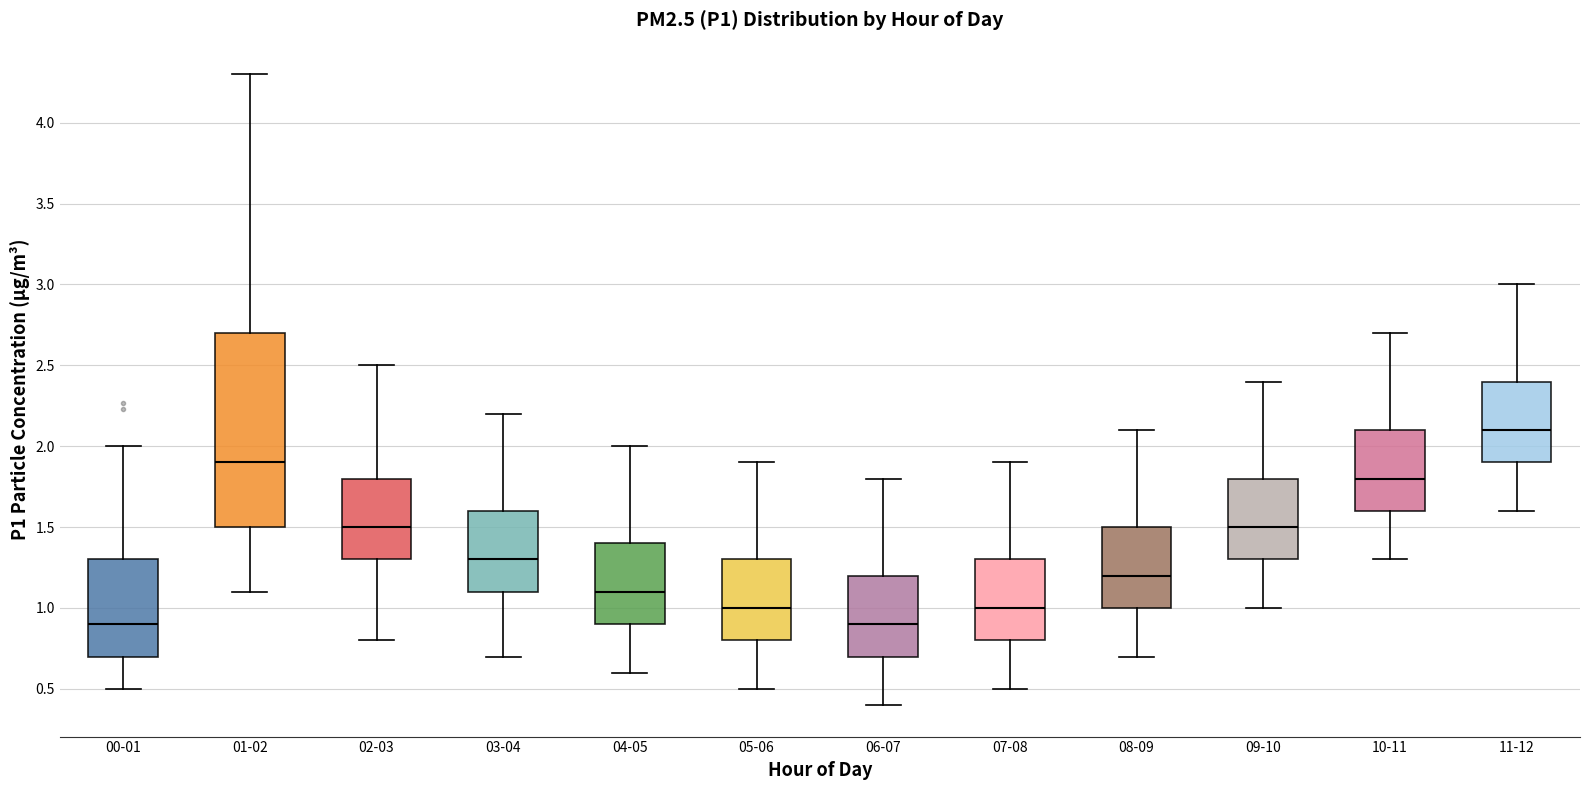

Reading left to right, read every box against the y-axis: the position of its median line, the range the box covers, and the ends of its whiskers. The values are not printed on the chart, so give them approximately, as read against the axis.

00-01: median 0.9, box 0.7 to 1.3, whiskers 0.5 to 2.0
01-02: median 1.9, box 1.5 to 2.7, whiskers 1.1 to 4.3
02-03: median 1.5, box 1.3 to 1.8, whiskers 0.8 to 2.5
03-04: median 1.3, box 1.1 to 1.6, whiskers 0.7 to 2.2
04-05: median 1.1, box 0.9 to 1.4, whiskers 0.6 to 2.0
05-06: median 1.0, box 0.8 to 1.3, whiskers 0.5 to 1.9
06-07: median 0.9, box 0.7 to 1.2, whiskers 0.4 to 1.8
07-08: median 1.0, box 0.8 to 1.3, whiskers 0.5 to 1.9
08-09: median 1.2, box 1.0 to 1.5, whiskers 0.7 to 2.1
09-10: median 1.5, box 1.3 to 1.8, whiskers 1.0 to 2.4
10-11: median 1.8, box 1.6 to 2.1, whiskers 1.3 to 2.7
11-12: median 2.1, box 1.9 to 2.4, whiskers 1.6 to 3.0